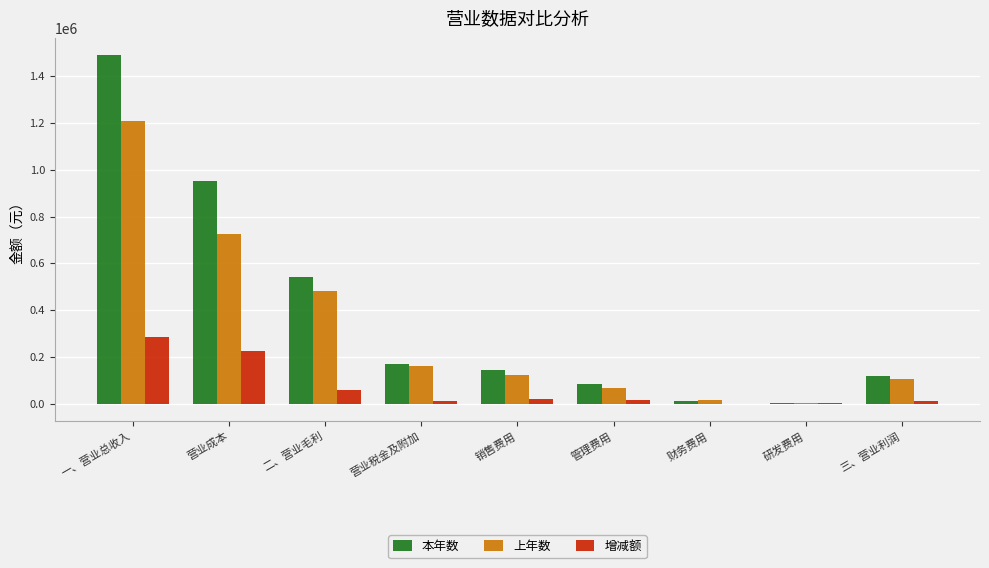

What is the greatest value displayed?

1490014.1